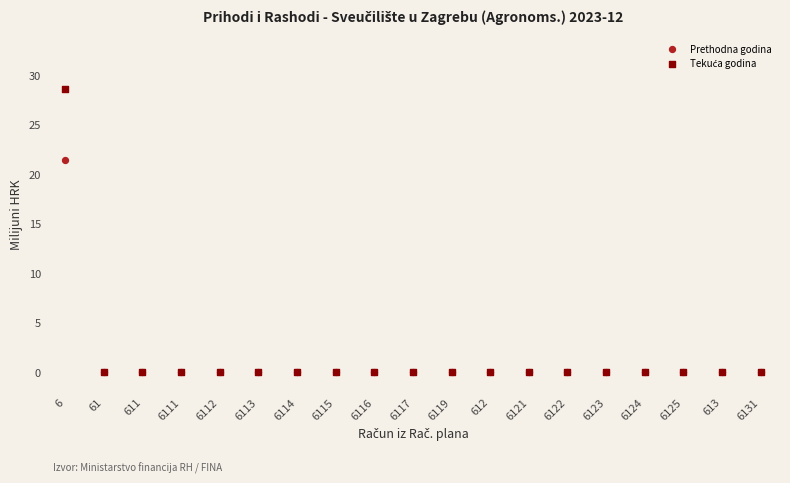

Across all series, what Y value is closest to 14?

21.4